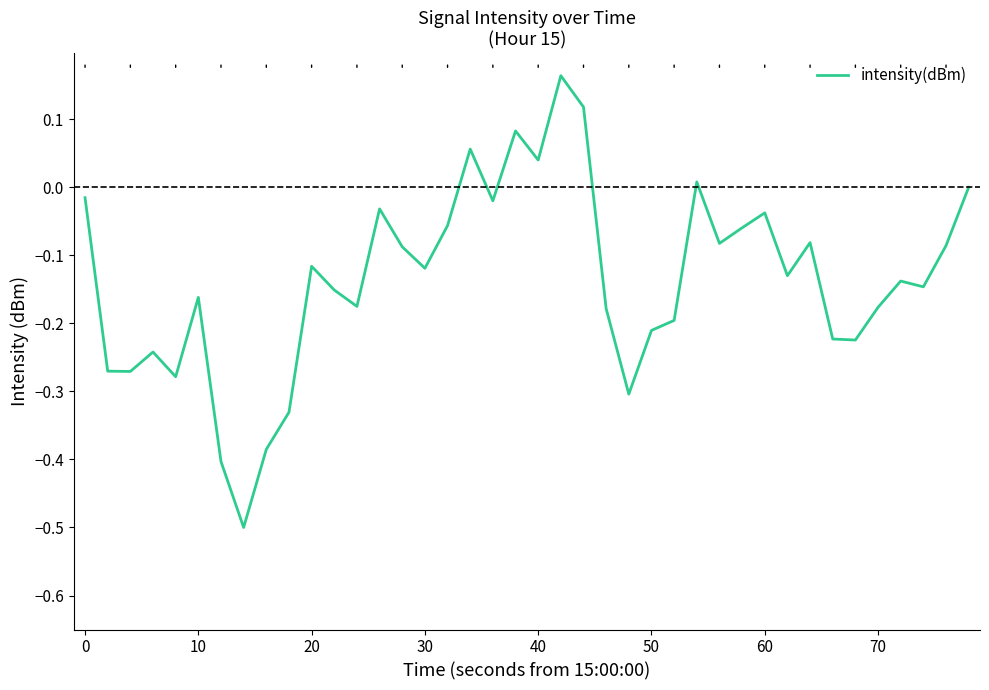

What is the difference between the maximum and minimum values?

0.7